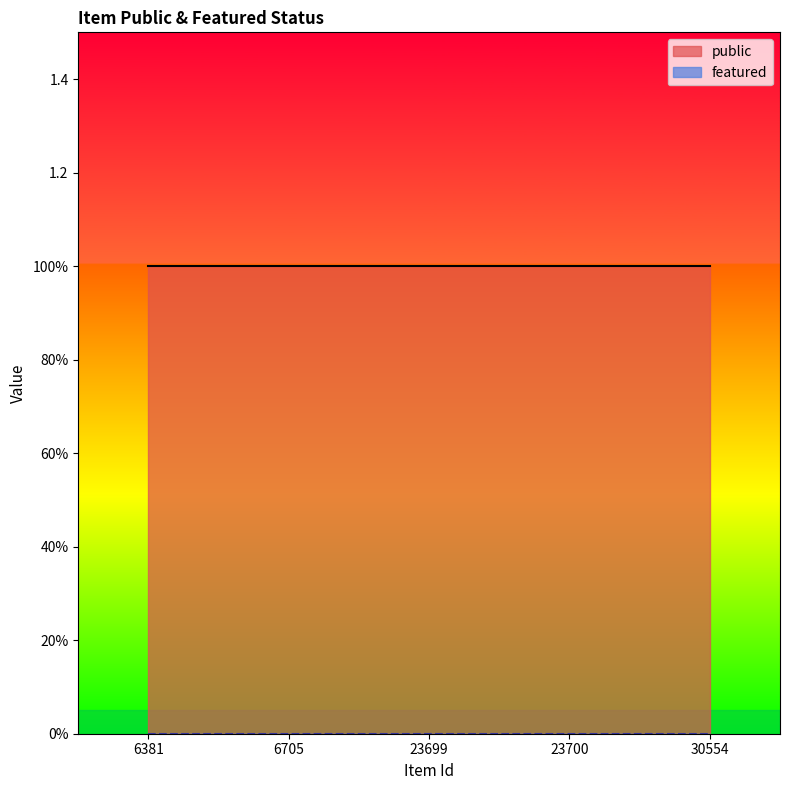

Which category has the lowest value across all series?

6381